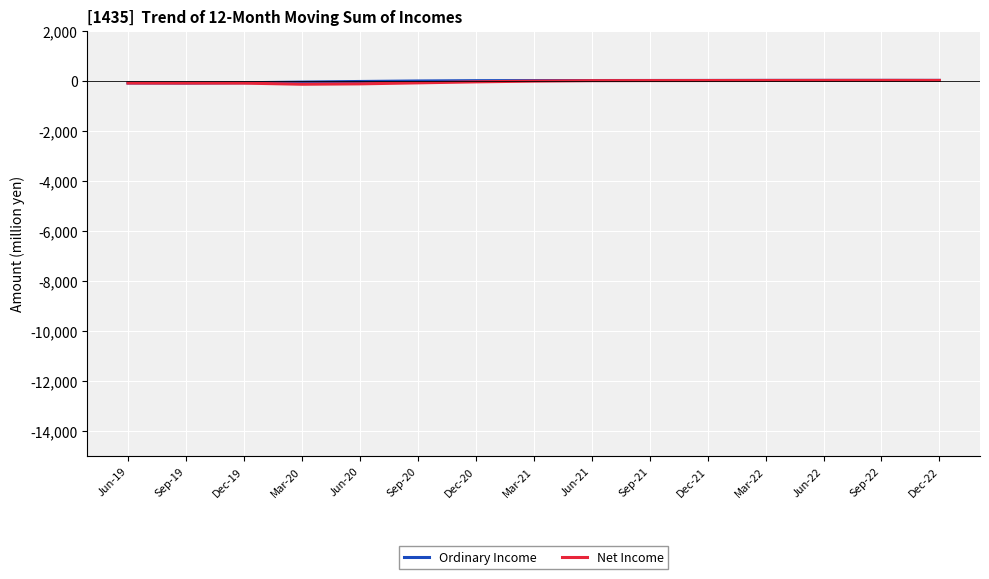

What is the difference between the maximum and second lowest values in the Net Income series?

137.9